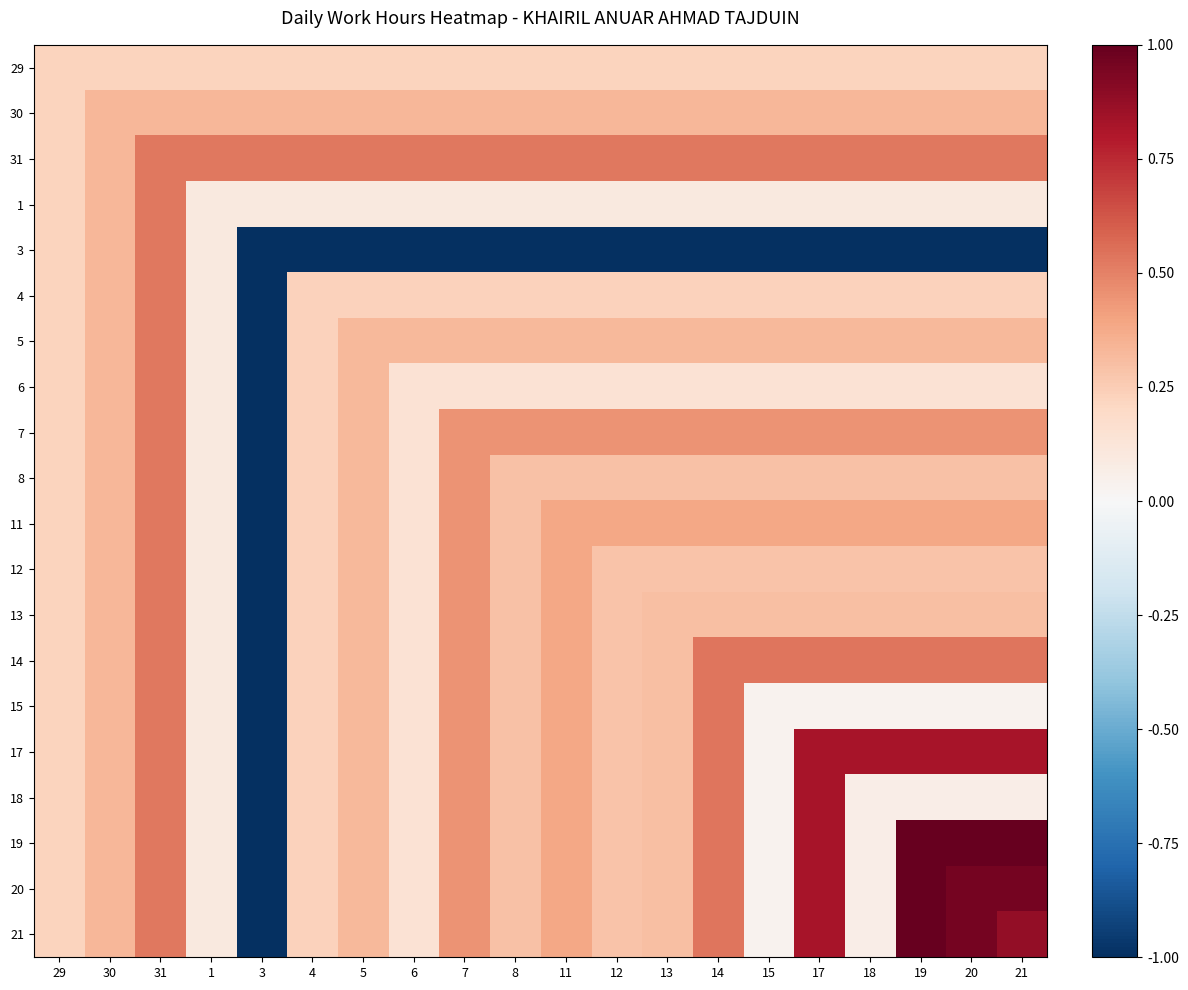

Which label corresponds to the smallest value in the chart?

3